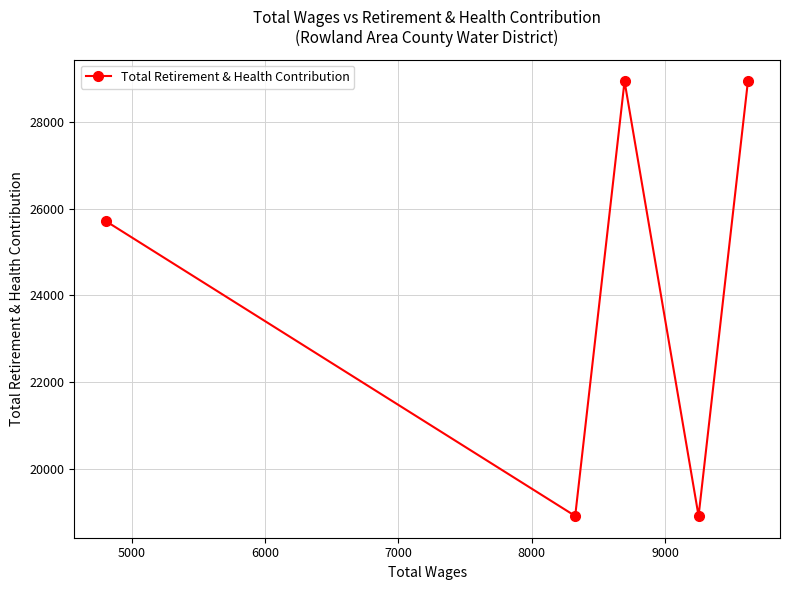

What is the smallest value displayed?

18909